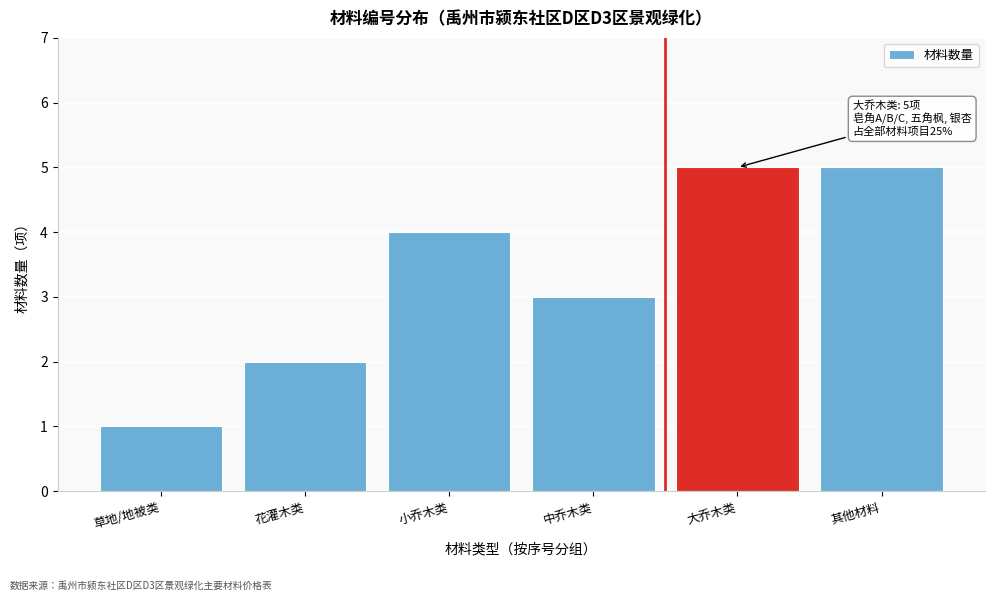

Reading right to left, list all the values displayed in this chart.

其他材料=5	大乔木类=5	中乔木类=3	小乔木类=4	花灌木类=2	草地/地被类=1